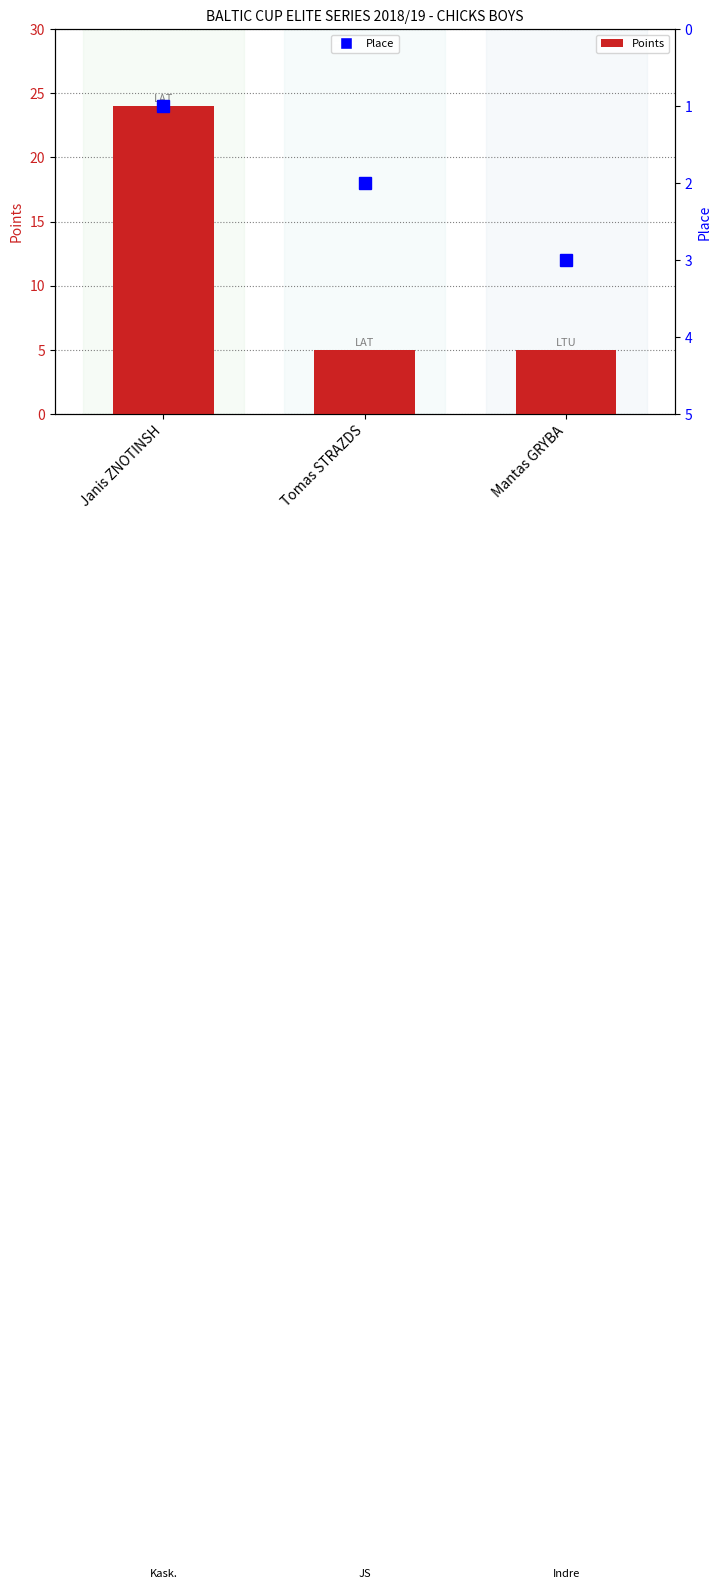

The value of Place at Tomas STRAZDS is 2. True or false?

True